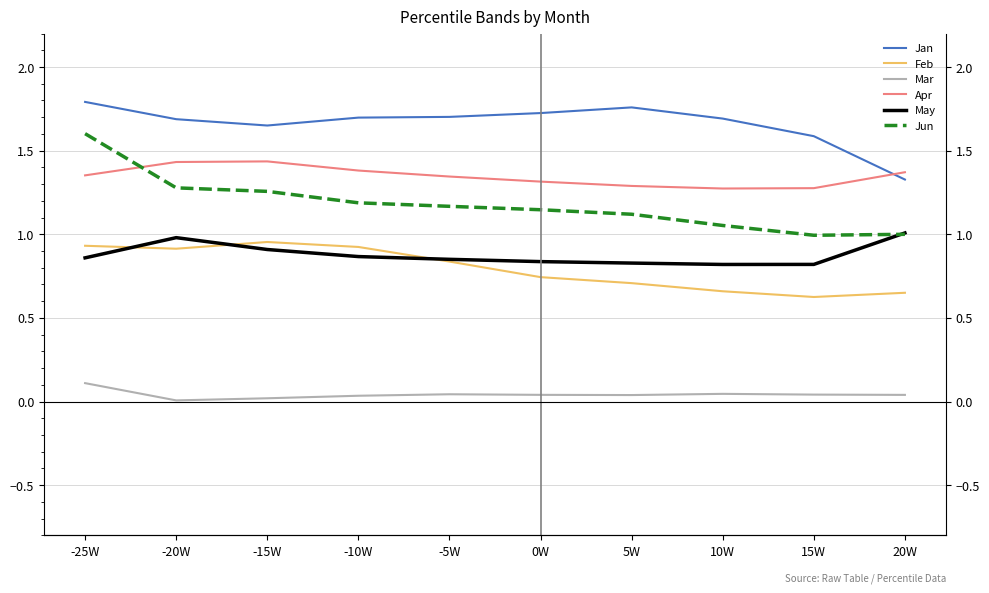

At which category does the chart reach its minimum across all series?

-20W